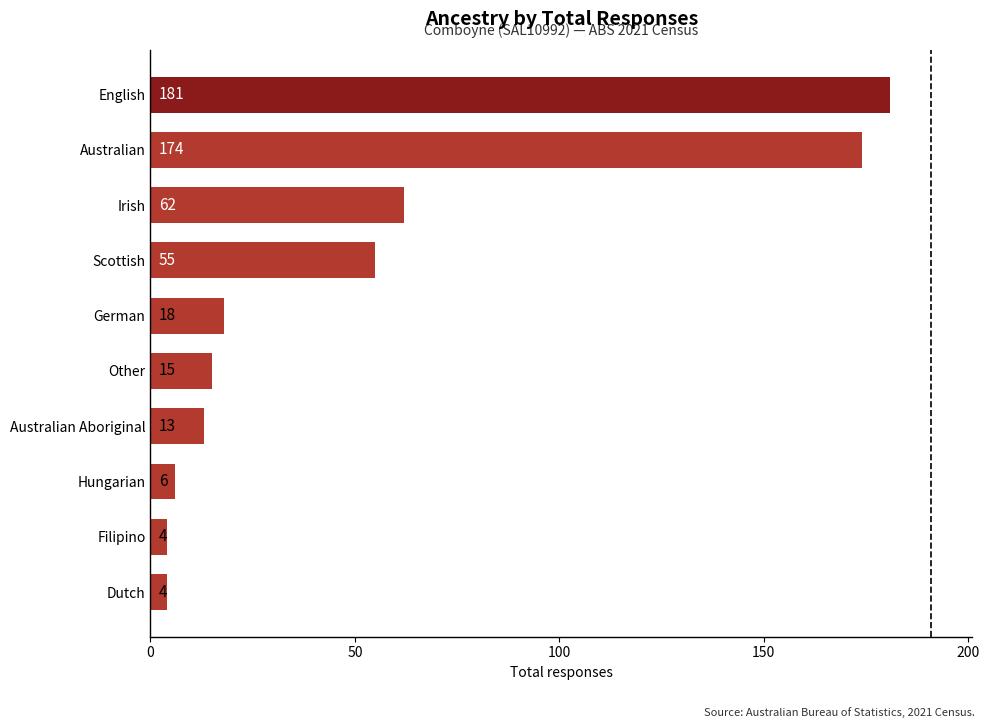

Which label corresponds to the largest value in the chart?

English